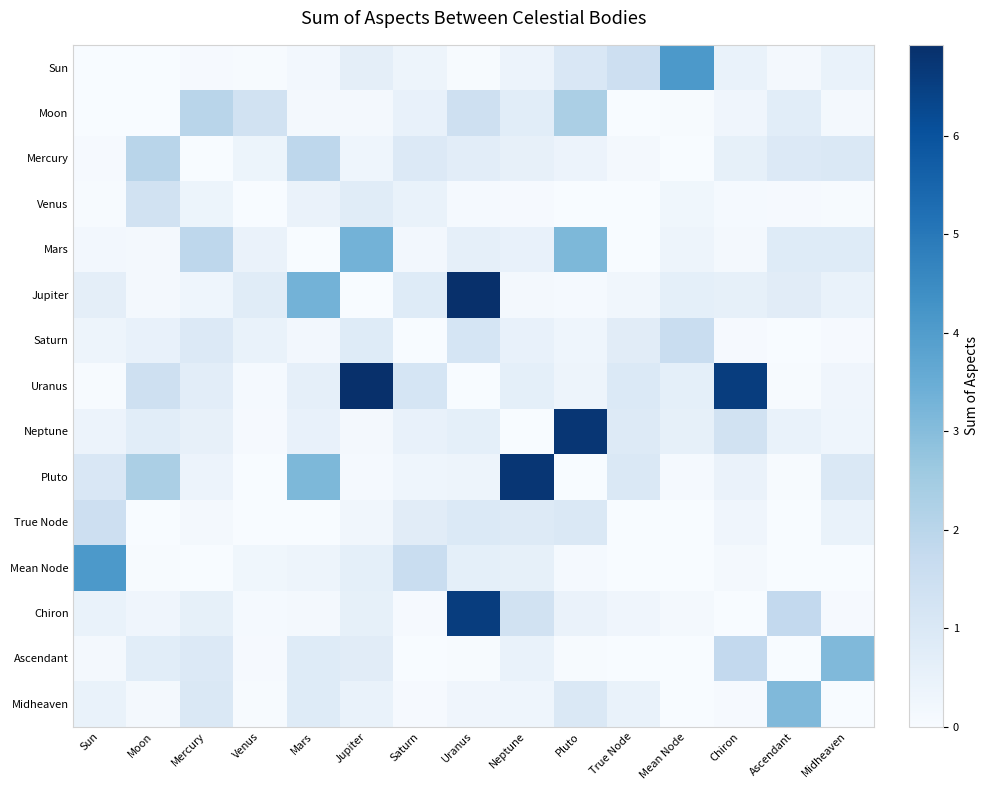

Count the number of data series in this chart.

15